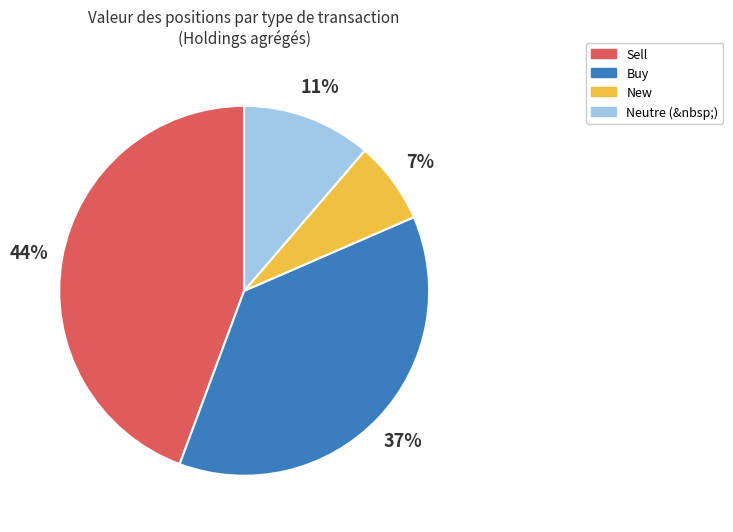

To the nearest percent, what is the difference between the largest and smallest slice percentages?

37%